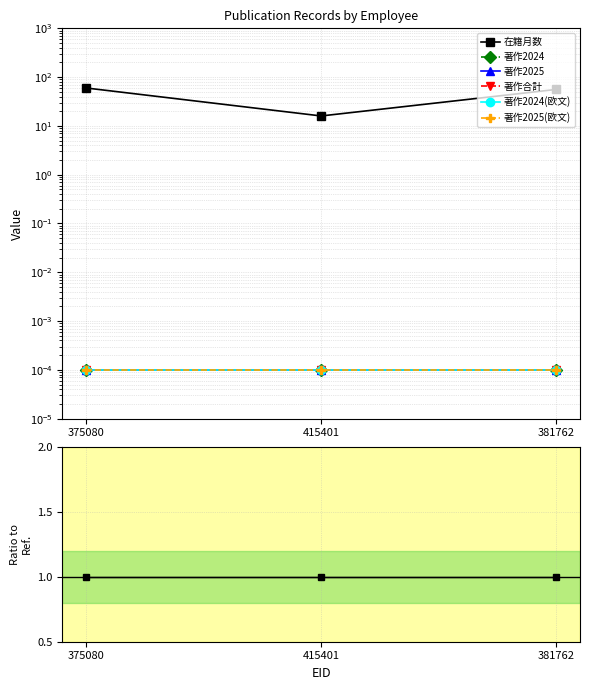

Does the chart have visible grid lines?

Yes